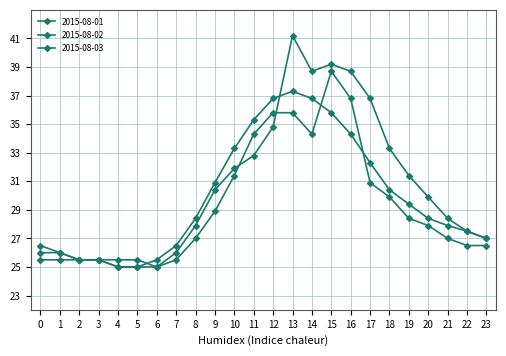

How many lines are shown in the chart?

3